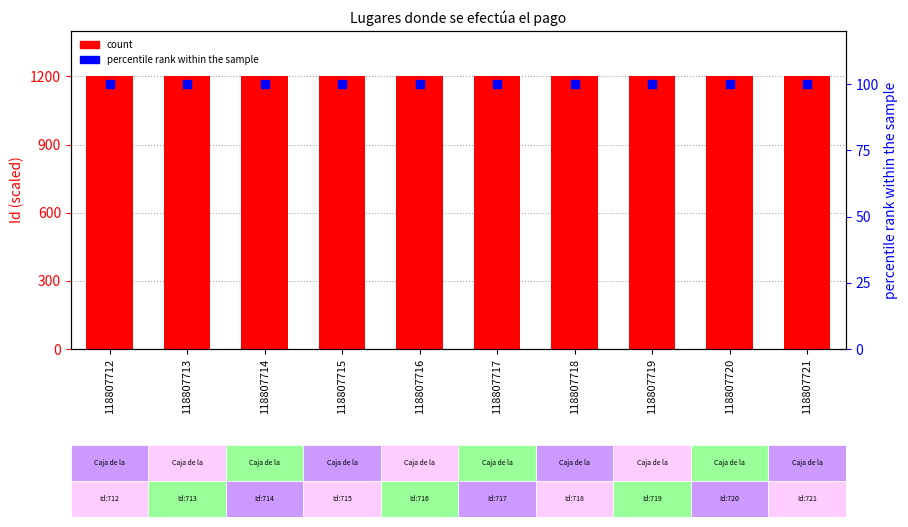

At how many categories does at least one series exceed 133?

10